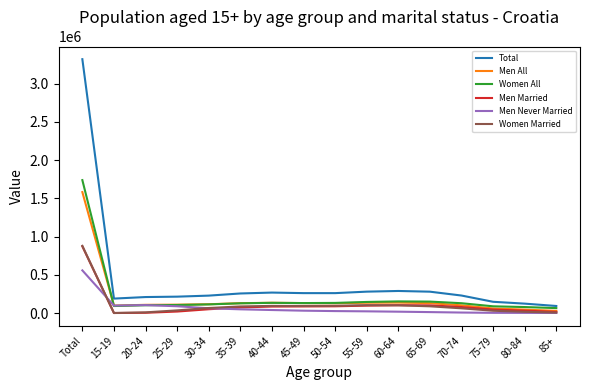

Which series changed the most between Total and 80-84?

Total